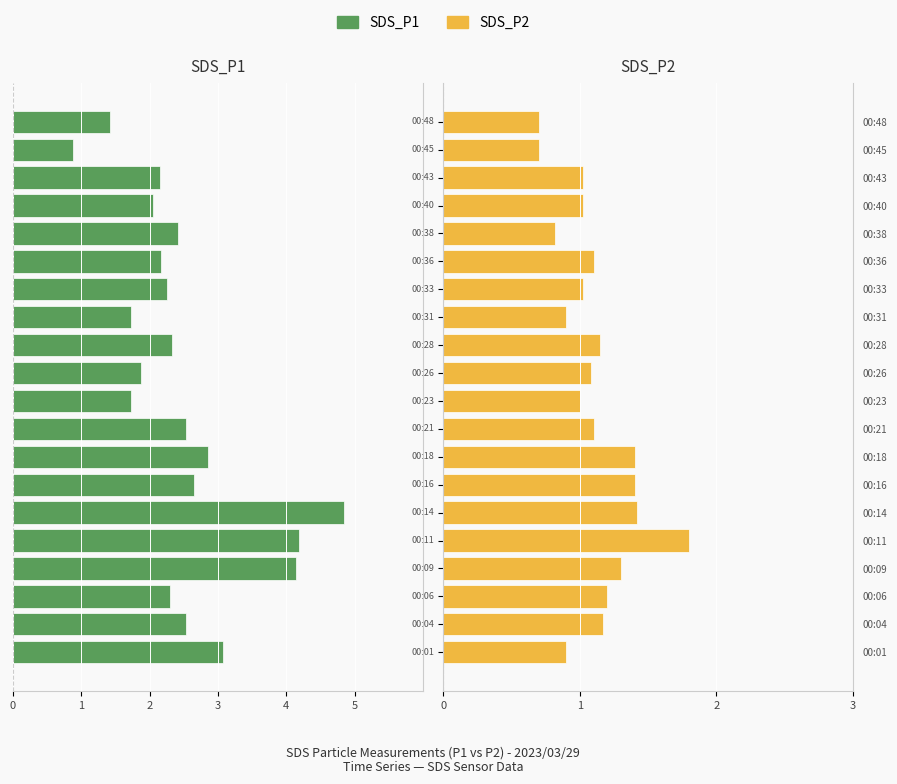

What value does the SDS_P2 series have at 00:04?

1.2